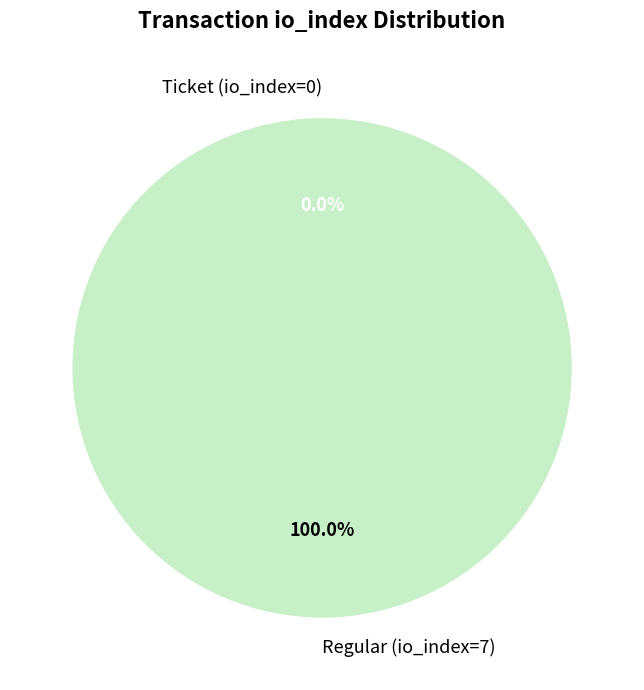

Is it true that Regular (io_index=7) is 90% of the pie?

False